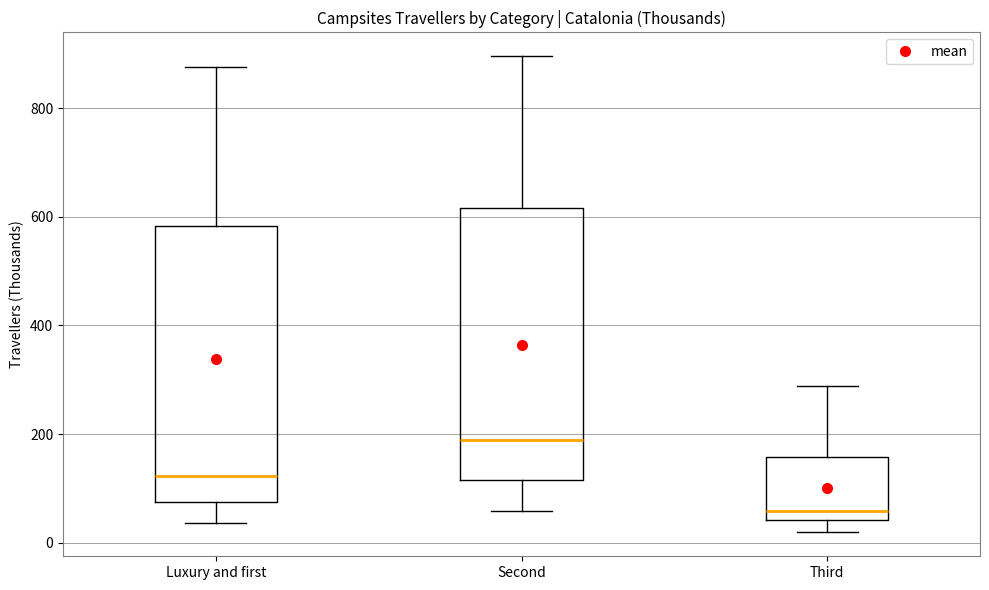

Reading left to right, transcribe this box plot: for each box, give where its median line is, the range the box spans, and where its two whiskers end, as read against the y-axis. The values are not printed on the chart, so give them approximately, as read against the axis.

Luxury and first: median 120, box 80 to 580, whiskers 40 to 880
Second: median 180, box 120 to 620, whiskers 60 to 900
Third: median 60, box 40 to 160, whiskers 20 to 280